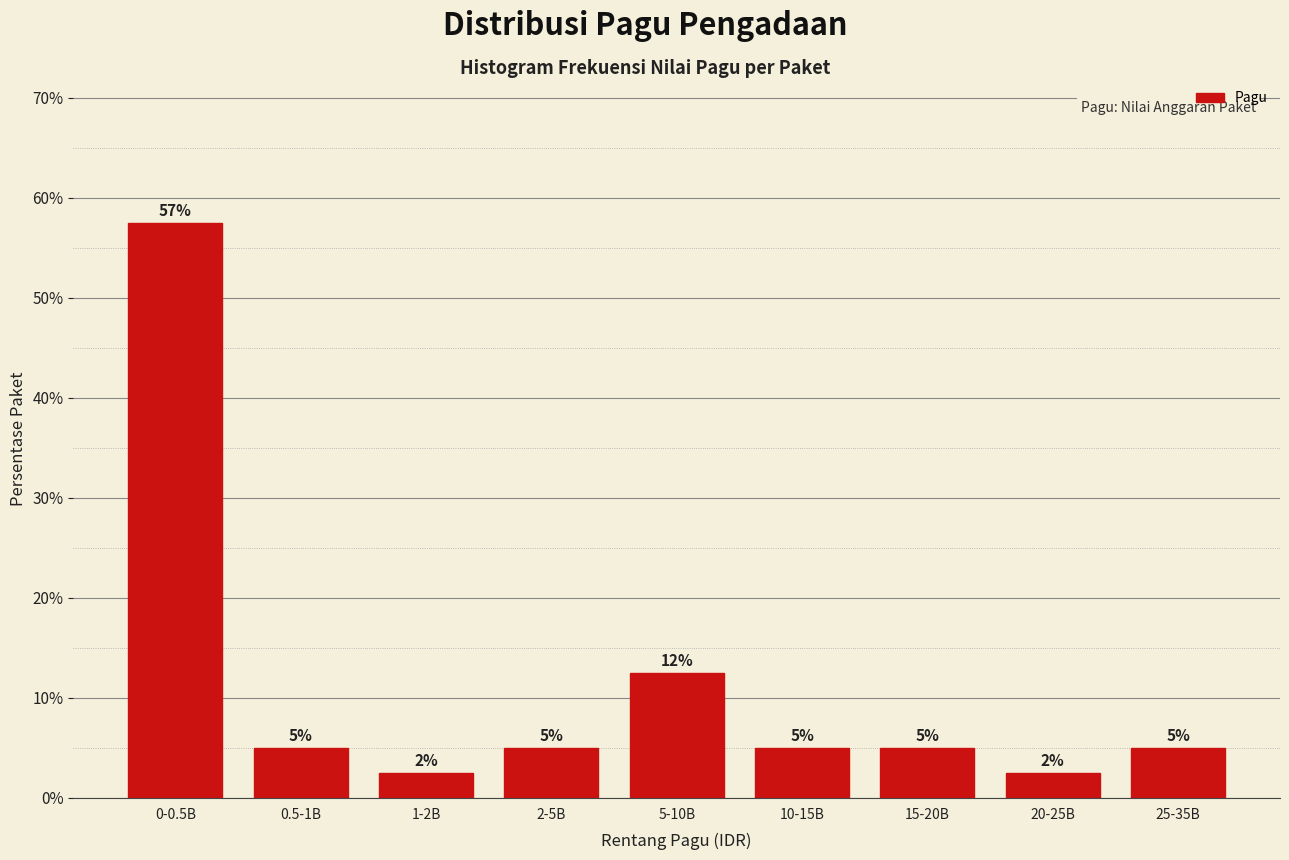

The value at 5-10B is 12.5. True or false?

True